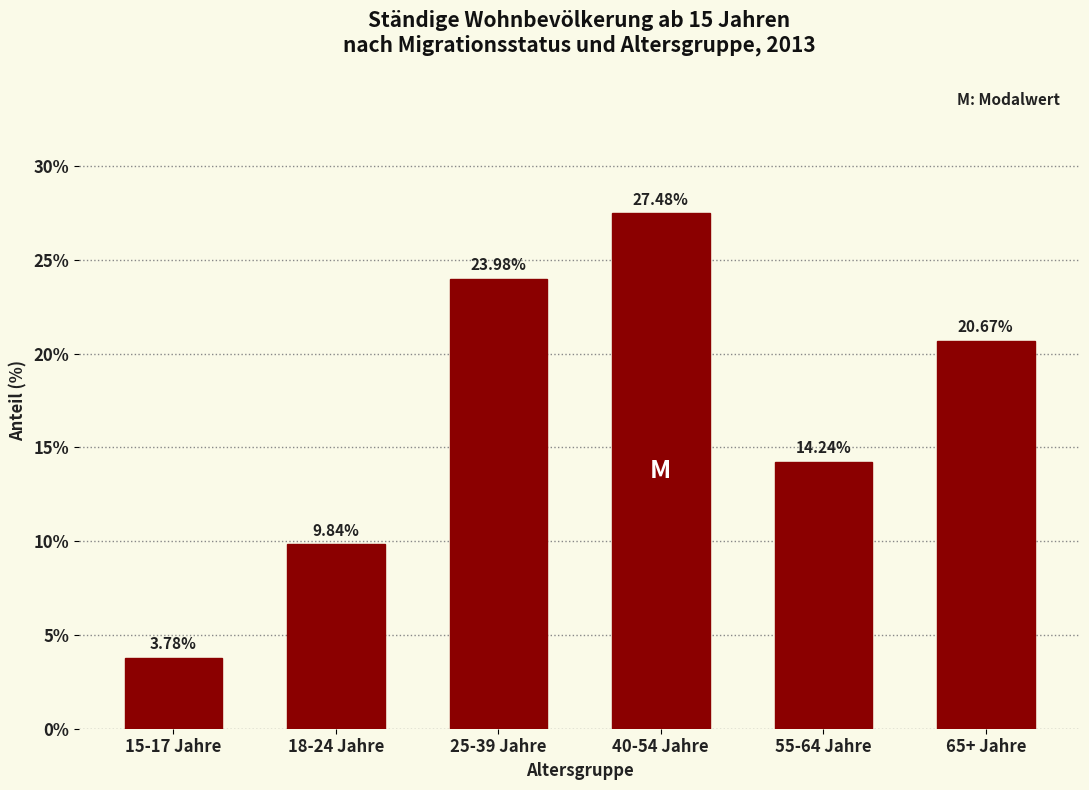

List the labels in order of value, largest first.

40-54 Jahre, 25-39 Jahre, 65+ Jahre, 55-64 Jahre, 18-24 Jahre, 15-17 Jahre